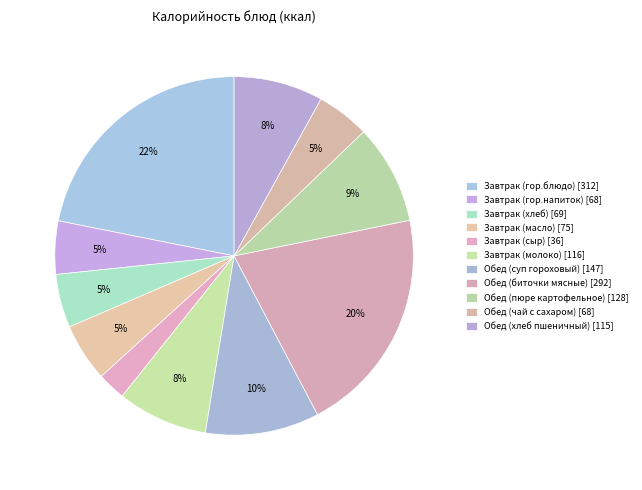

Count the number of slices in the pie.

11